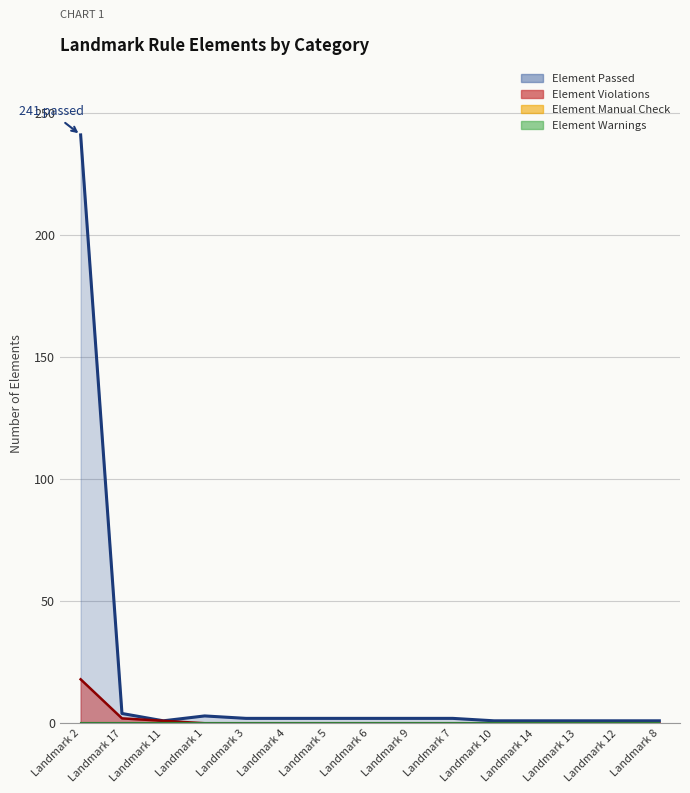

Reading left to right, transcribe all the data shown in this chart.

Element Passed: 241	4	1	3	2	2	2	2	2	2	1	1	1	1	1
Element Violations: 18	2	1	0	0	0	0	0	0	0	0	0	0	0	0